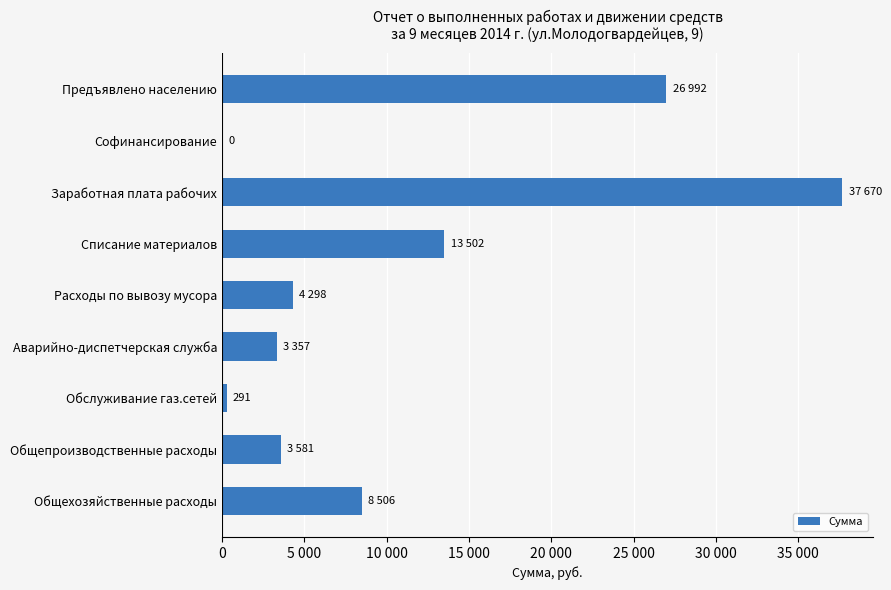

How many data points are above 4297?

5